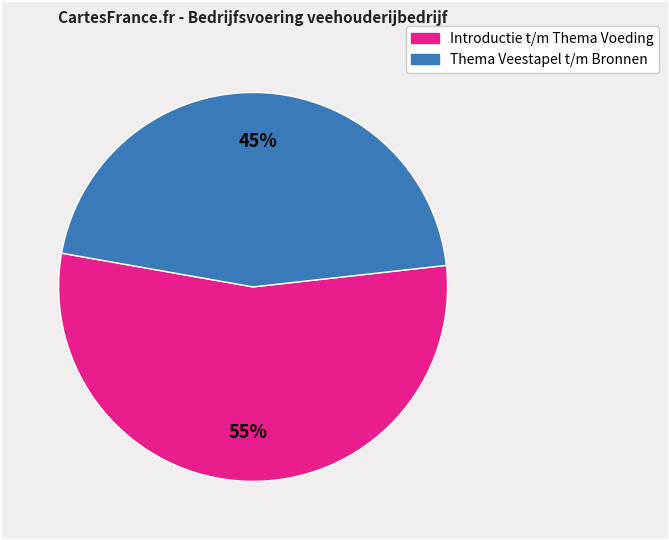

Does any single category account for the majority?

Yes